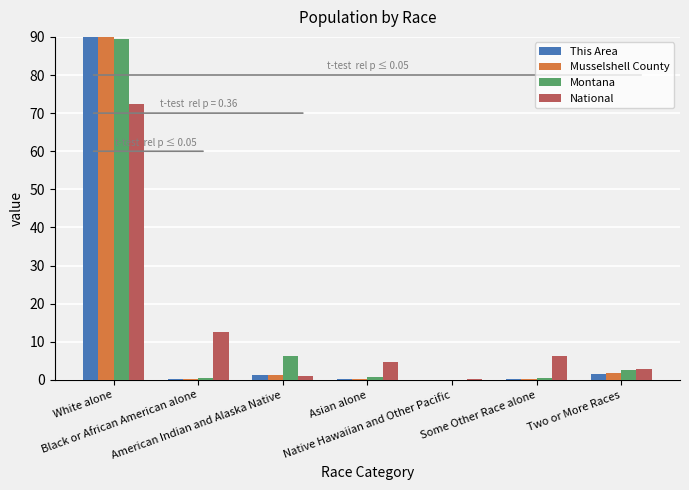

Reading left to right, extract all data points from this chart.

This Area: White alone=96.5	Black or African American alone=0.2	American Indian and Alaska Native=1.2	Asian alone=0.3	Native Hawaiian and Other Pacific=0.1	Some Other Race alone=0.2	Two or More Races=1.5
Musselshell County: White alone=96.1	Black or African American alone=0.2	American Indian and Alaska Native=1.3	Asian alone=0.2	Native Hawaiian and Other Pacific=0.0	Some Other Race alone=0.2	Two or More Races=1.9
Montana: White alone=89.4	Black or African American alone=0.4	American Indian and Alaska Native=6.3	Asian alone=0.6	Native Hawaiian and Other Pacific=0.1	Some Other Race alone=0.6	Two or More Races=2.5
National: White alone=72.4	Black or African American alone=12.6	American Indian and Alaska Native=0.9	Asian alone=4.8	Native Hawaiian and Other Pacific=0.2	Some Other Race alone=6.2	Two or More Races=2.9